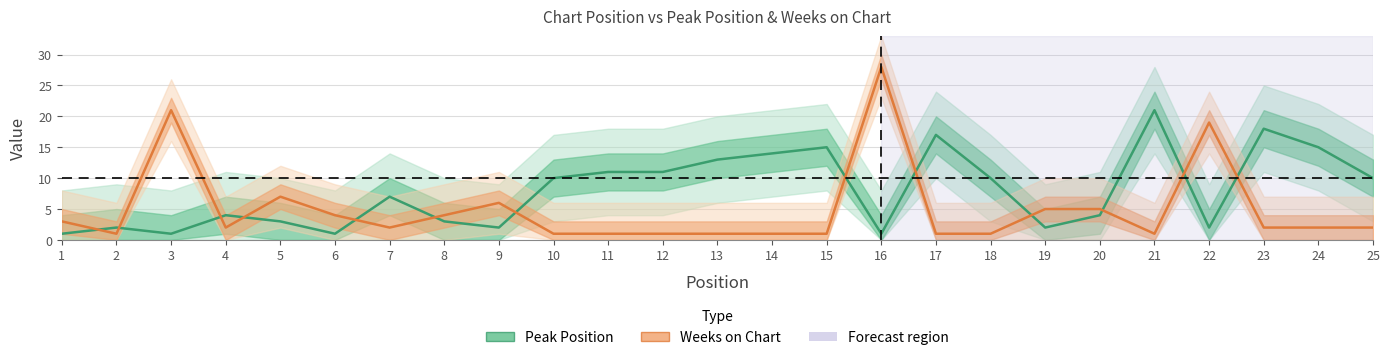

At which label does Peak Position first exceed 7?

10